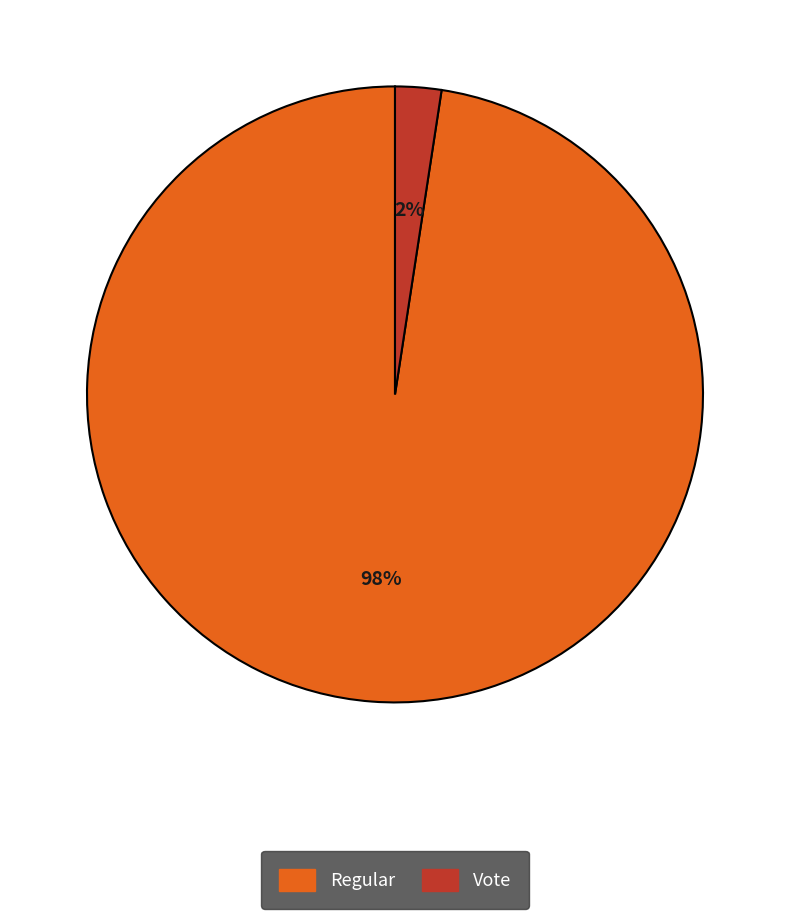

Between Regular and Vote, which is larger?

Regular